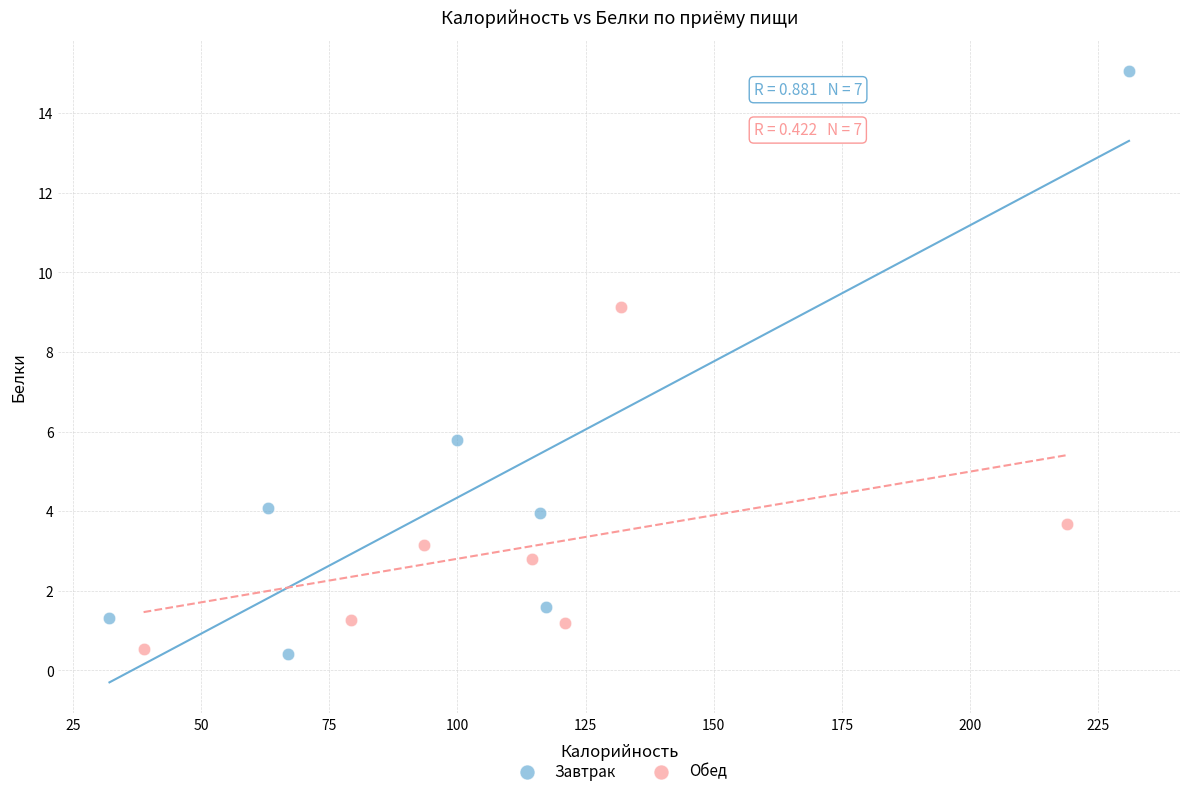

Which series has the largest Y range (max minus min)?

Завтрак